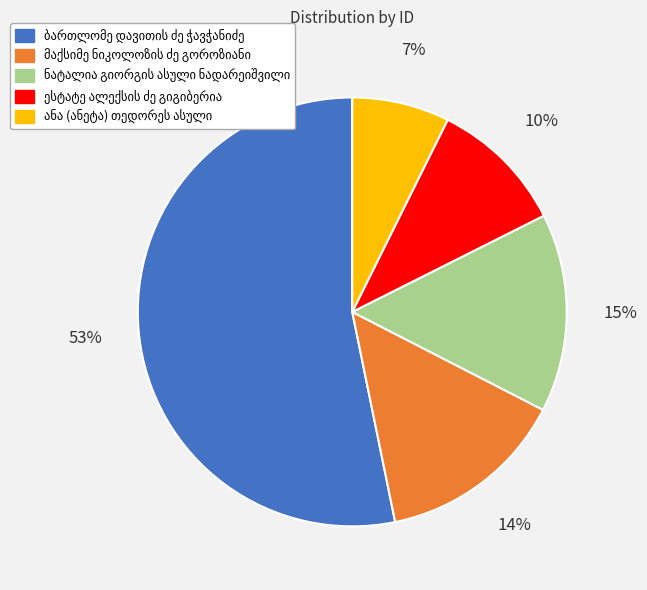

Does any single category account for the majority?

Yes